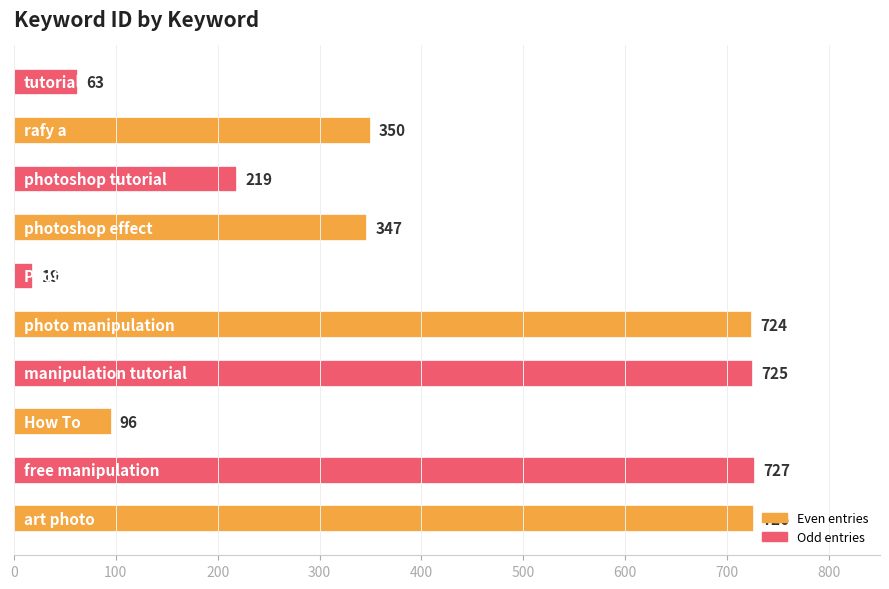

What is the maximum value shown in the chart?

727